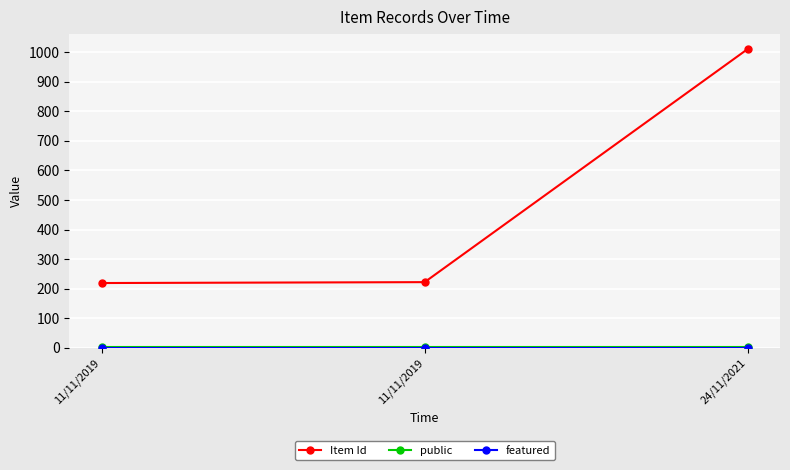

At 24/11/2021, list the series in order from largest to smallest.

Item Id, public, featured